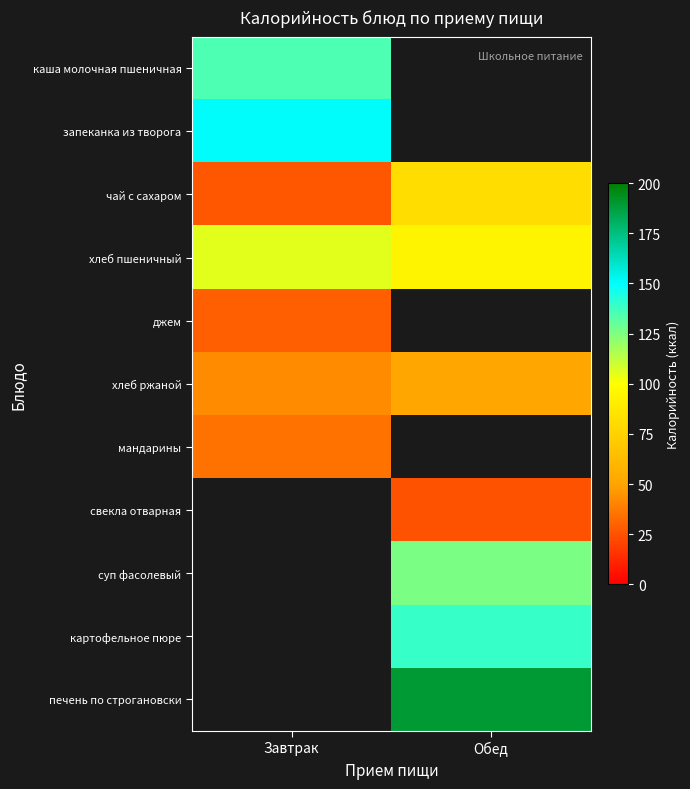

How many data points in хлеб ржаной are less than 51?

1